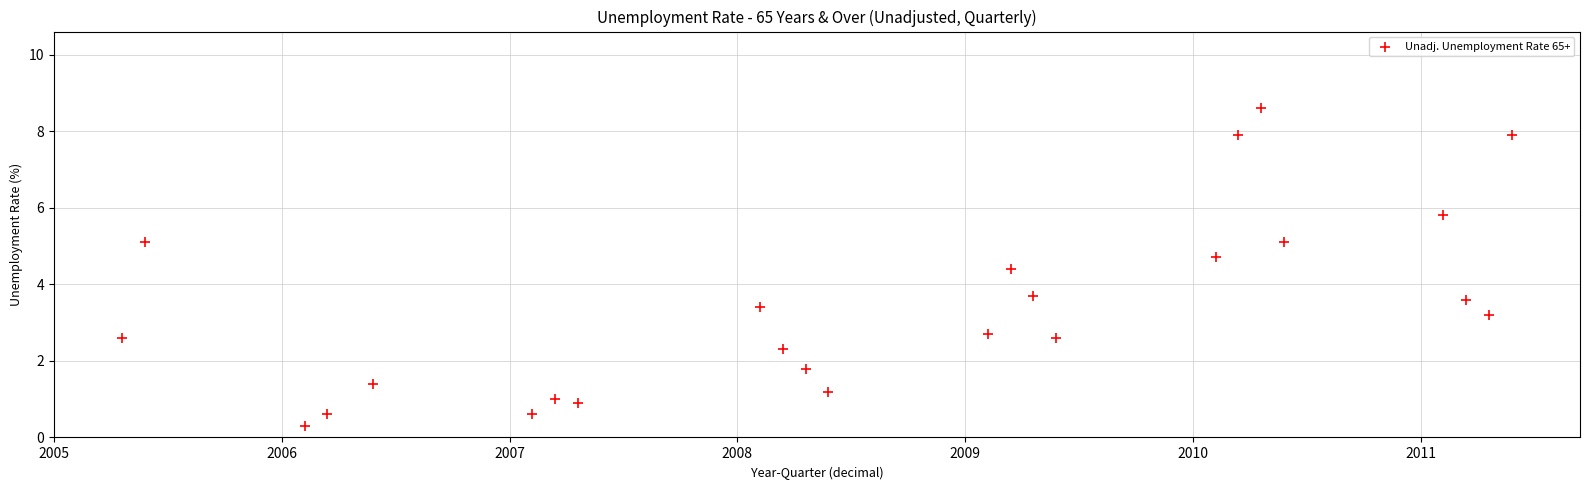

What is the range of X values (max minus min)?

6.1